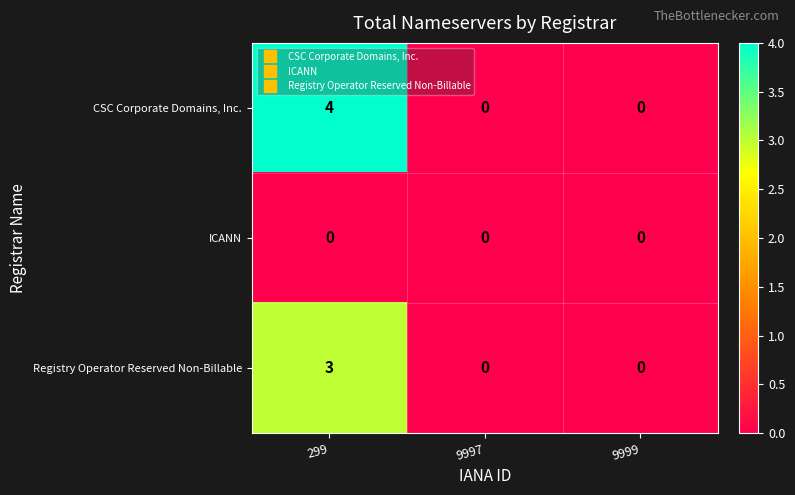

How many Registry Operator Reserved Non-Billable values are between 0 and 3?

3